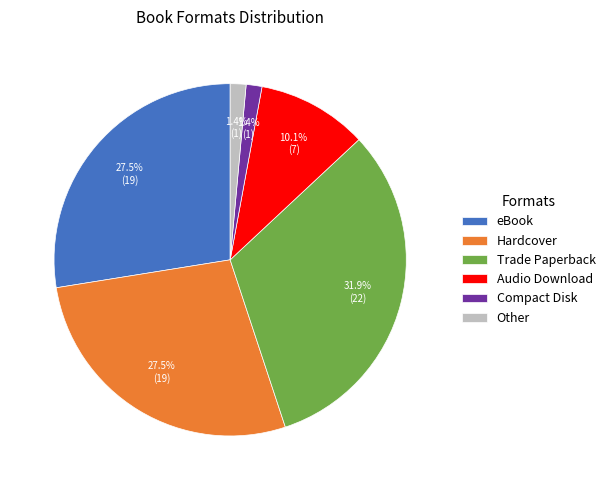

What is the largest slice in the pie chart?

Trade Paperback